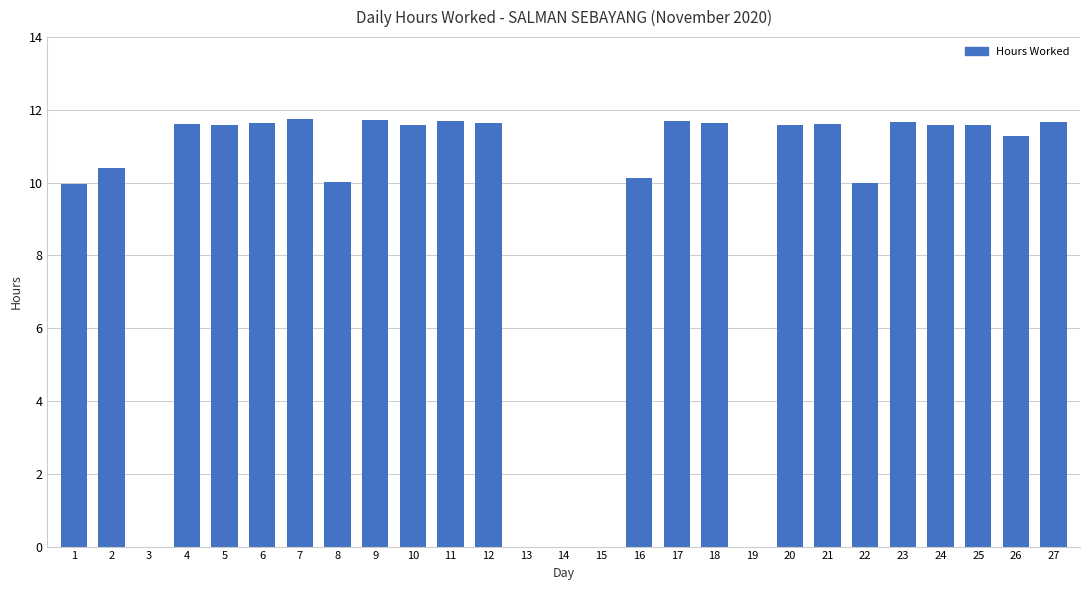

What is the greatest value displayed?

11.8